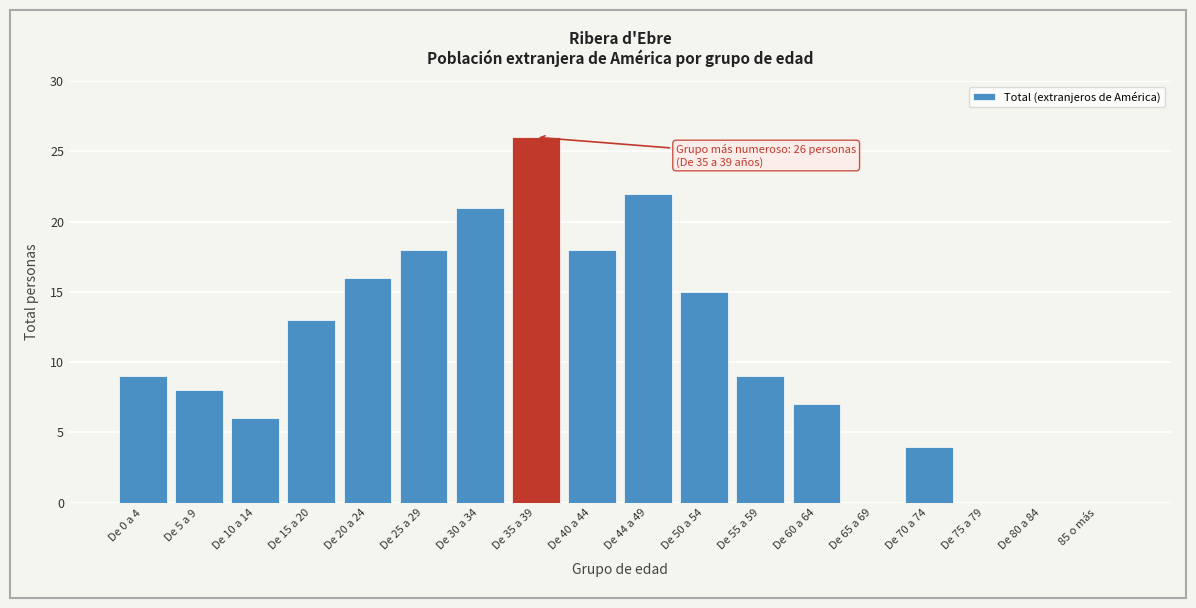

Reading left to right, list all the values displayed in this chart.

De 0 a 4=9	De 5 a 9=8	De 10 a 14=6	De 15 a 20=13	De 20 a 24=16	De 25 a 29=18	De 30 a 34=21	De 35 a 39=26	De 40 a 44=18	De 44 a 49=22	De 50 a 54=15	De 55 a 59=9	De 60 a 64=7	De 65 a 69=0	De 70 a 74=4	De 75 a 79=0	De 80 a 84=0	85 o más=0